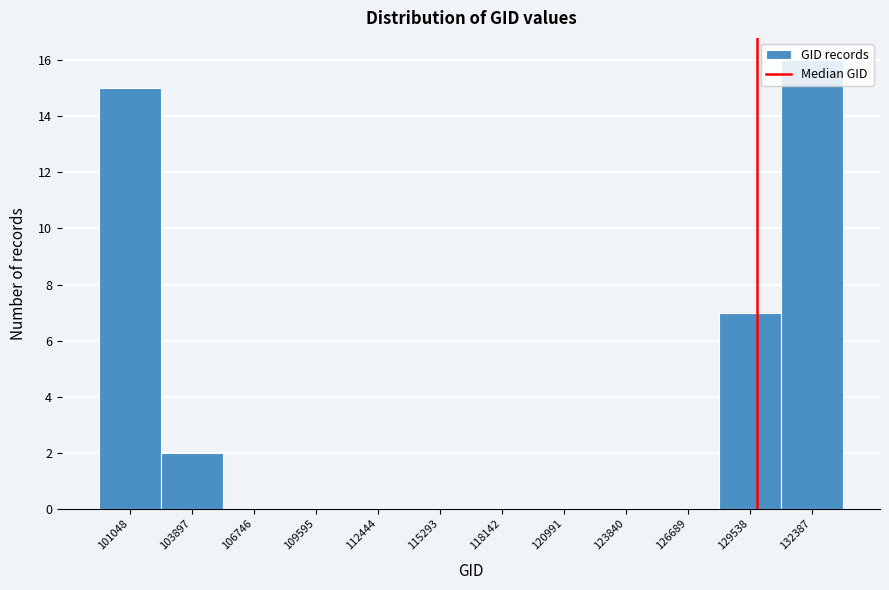

What is the greatest value displayed?

16